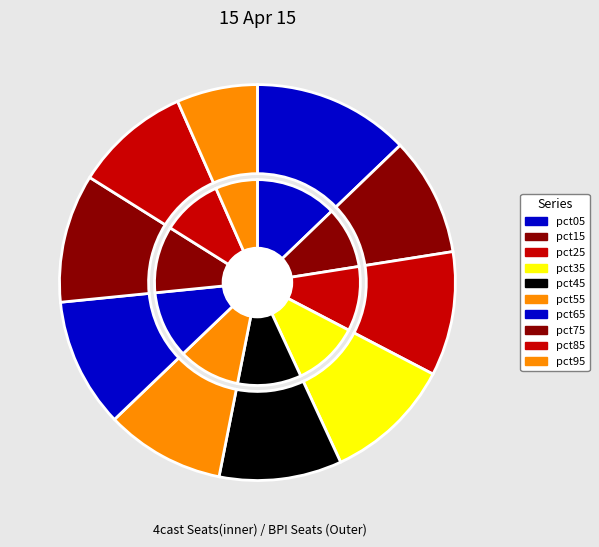

To the nearest percent, what portion does pct15 represent?

10%